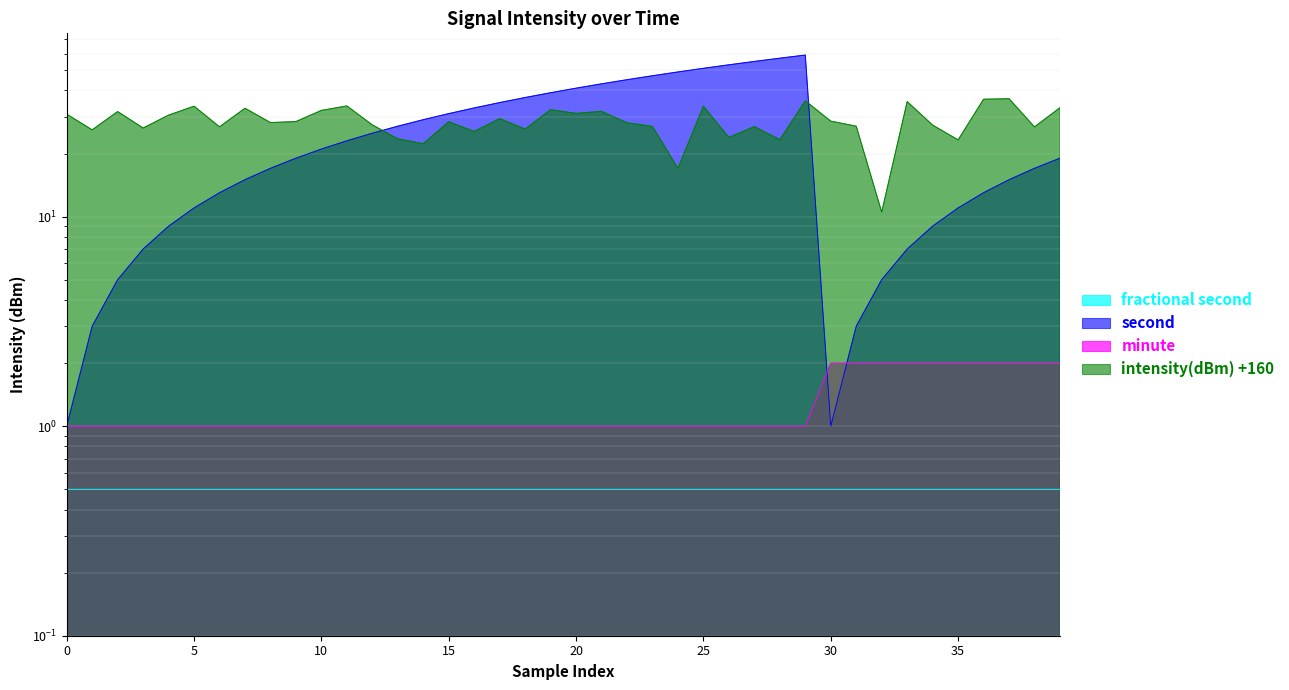

Rank the series by their maximum value, from lowest to highest.

minute, intensity(dBm), second